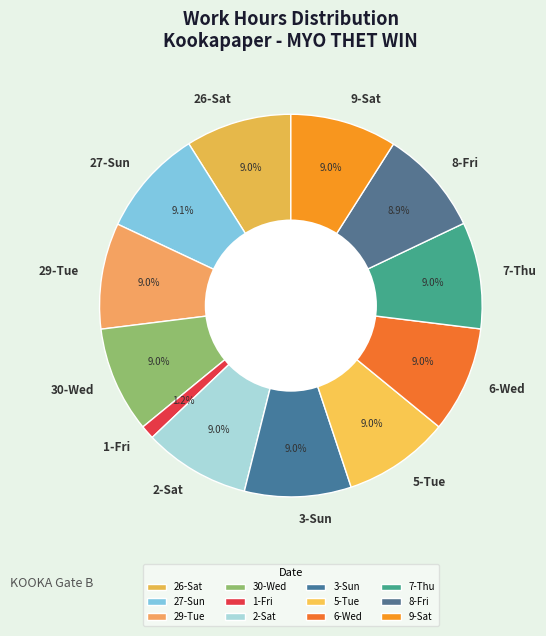

Is there any slice that represents more than half of the pie?

No